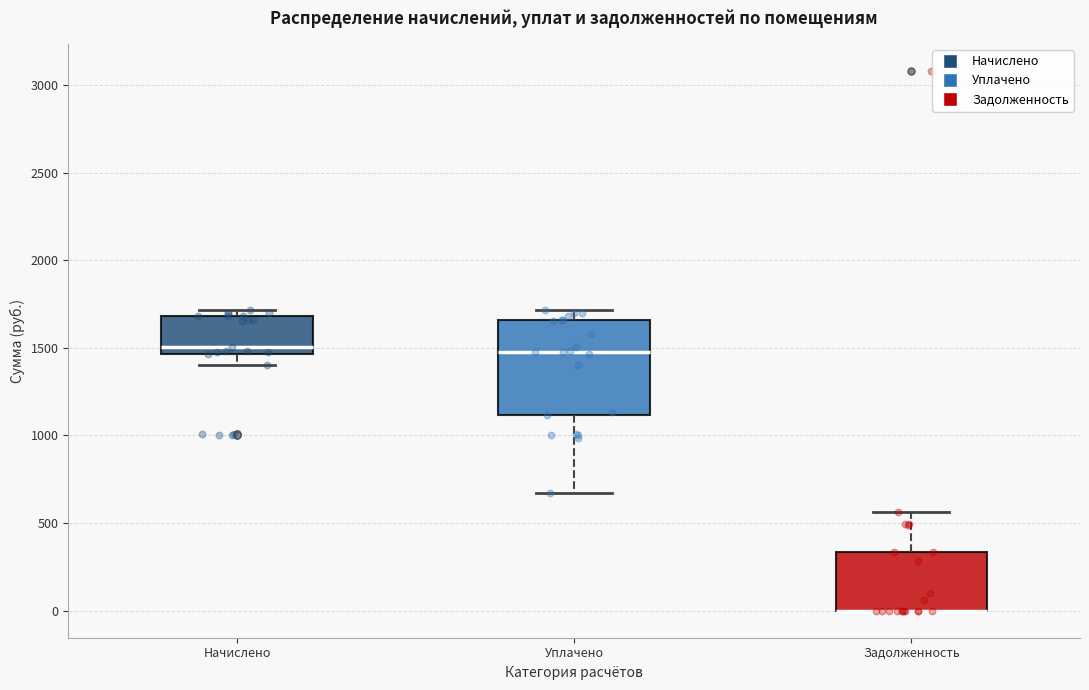

Reading left to right, read every box against the y-axis: the position of its median line, the range the box covers, and the ends of its whiskers. The values are not printed on the chart, so give them approximately, as read against the axis.

Начислено: median 1500, box 1450 to 1700, whiskers 1400 to 1700 (just above the box's upper edge)
Уплачено: median 1500, box 1100 to 1650, whiskers 650 to 1700
Задолженность: median 0 (drawn on the box's lower edge), box 0 to 350, whiskers 0 to 550